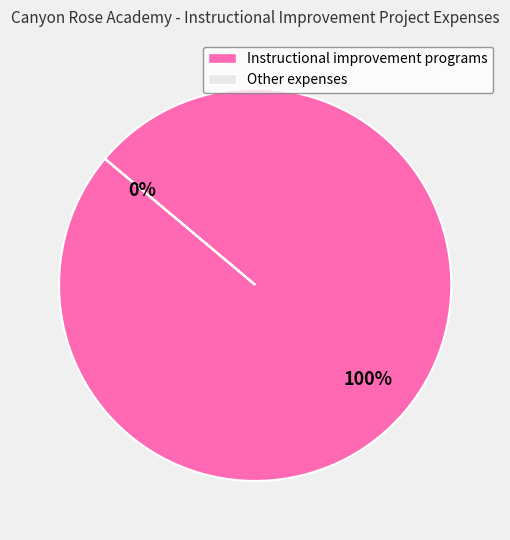

Which category accounts for the majority?

Instructional improvement programs